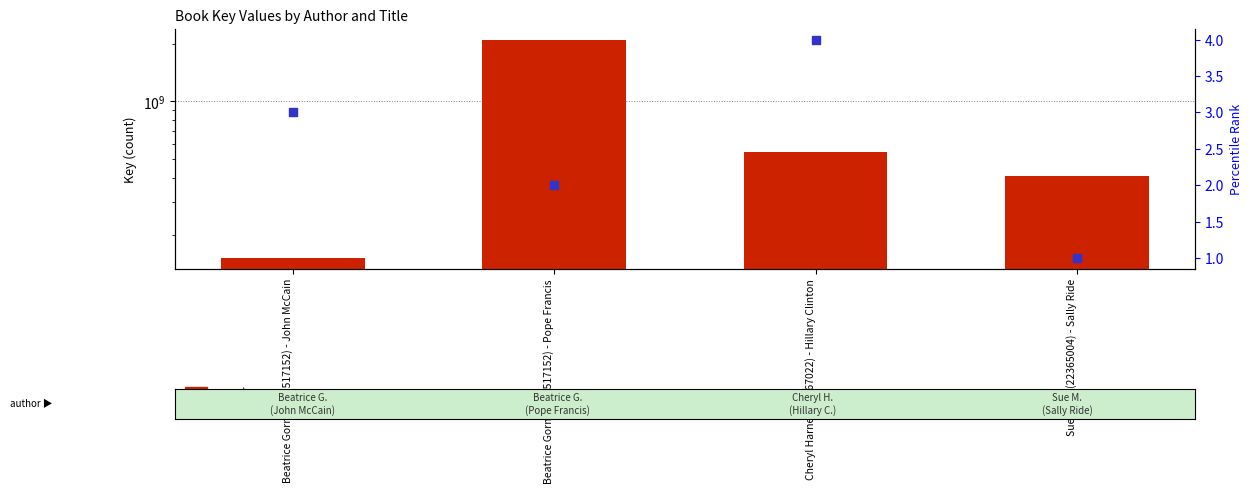

At how many categories does at least one series exceed 1084743855?

1